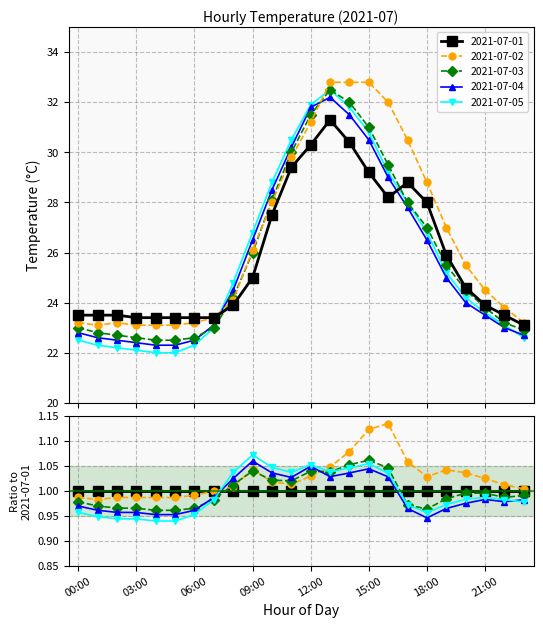

At which category does 2021-07-02 reach its first local valley?

01:00